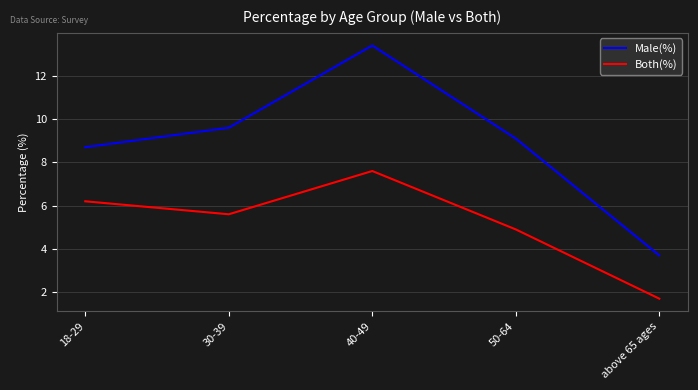

How many categories are shown in the chart?

5